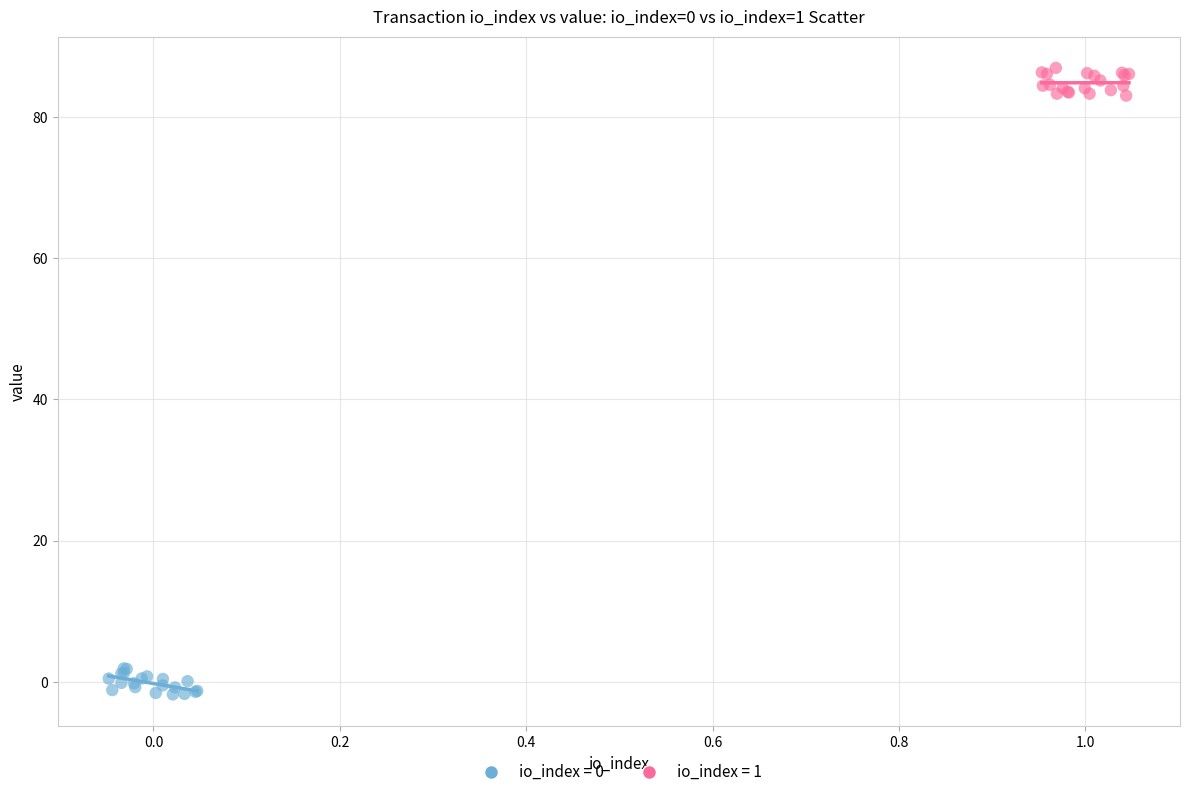

Which series reaches the maximum Y coordinate?

io_index = 1